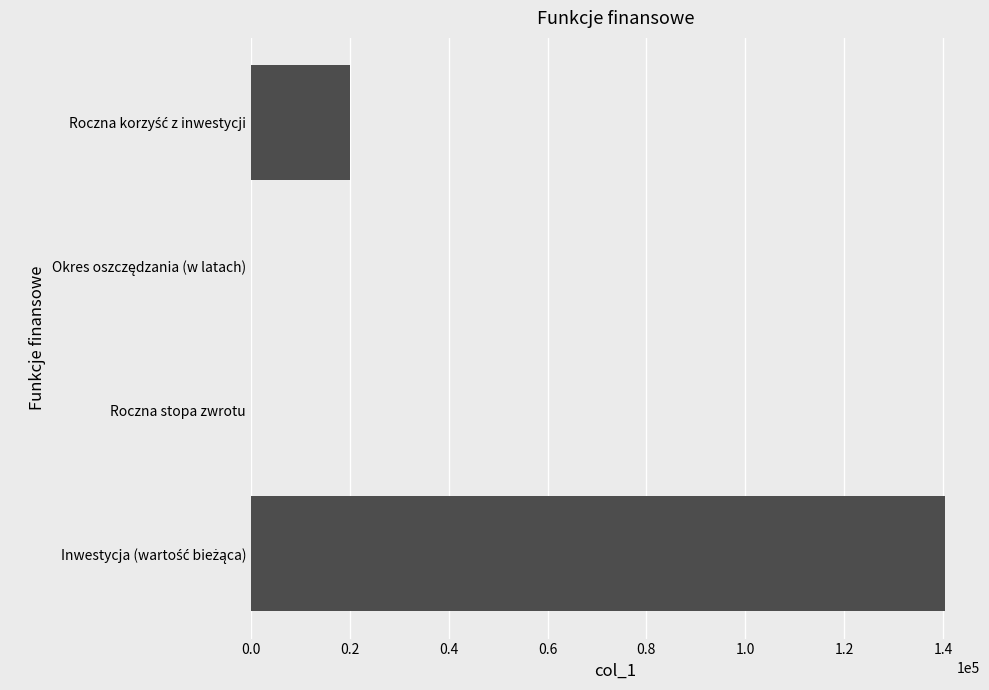

What is the sum of all values?

160481.7